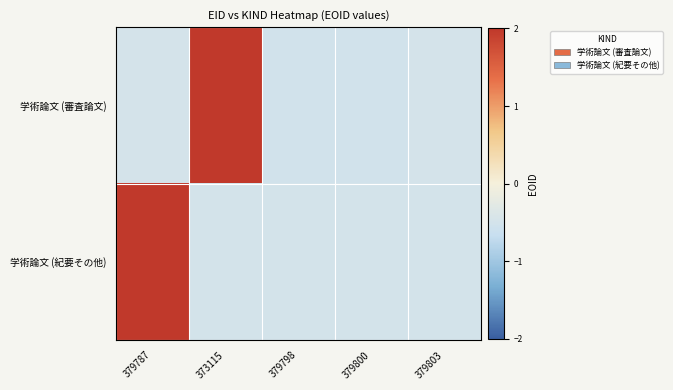

List the series in order of their overall mean, lowest first.

学術論文 (紀要その他), 学術論文 (審査論文)